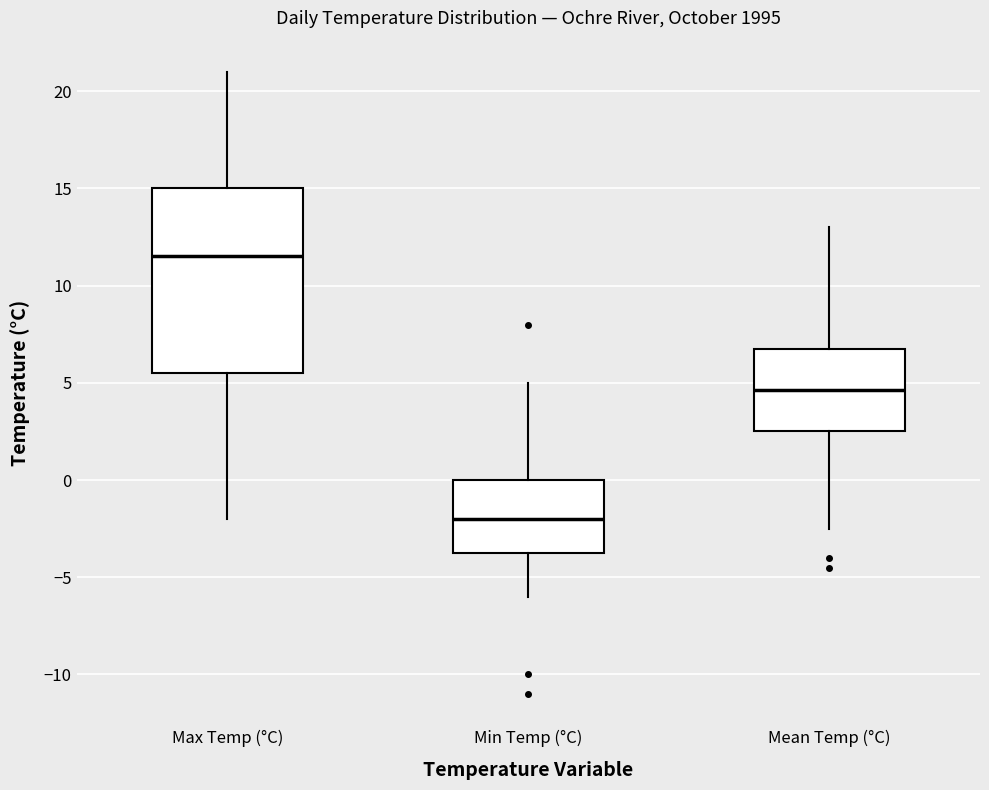

Which box is the tallest, from its lower edge to its upper edge?

Max Temp (°C)